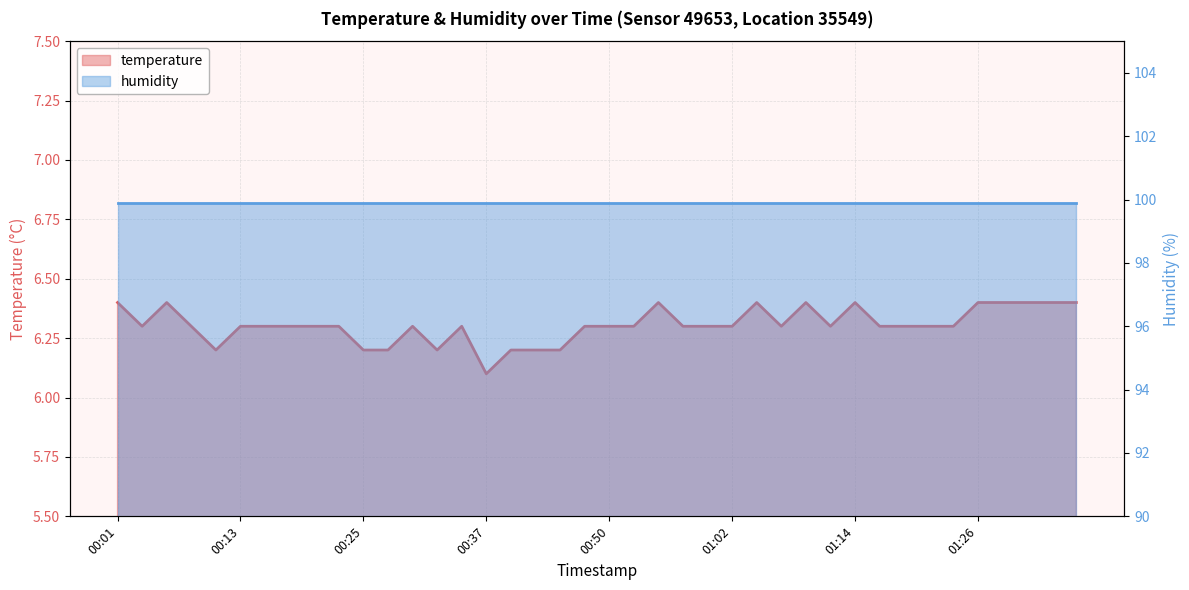

List the labels in order of value, largest first.

00:01, 00:05, 00:55, 01:04, 01:09, 01:14, 01:26, 01:29, 01:31, 01:34, 01:36, 00:03, 00:08, 00:13, 00:15, 00:18, 00:20, 00:22, 00:30, 00:35, 00:47, 00:50, 00:52, 00:57, 00:59, 01:02, 01:07, 01:12, 01:16, 01:19, 01:21, 01:24, 00:10, 00:25, 00:28, 00:32, 00:40, 00:42, 00:45, 00:37